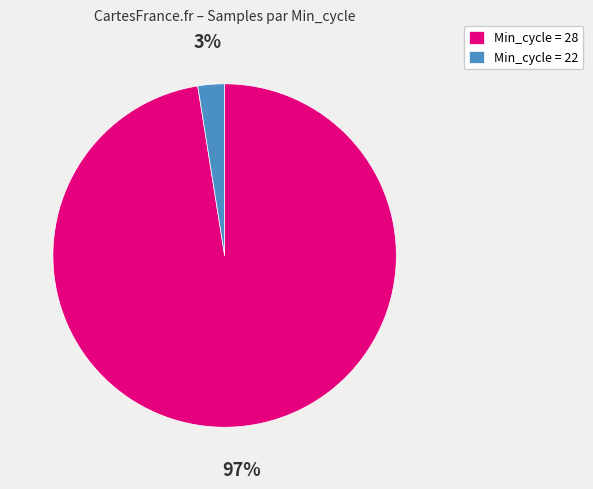

Is it true that Min_cycle = 28 is 97% of the pie?

True